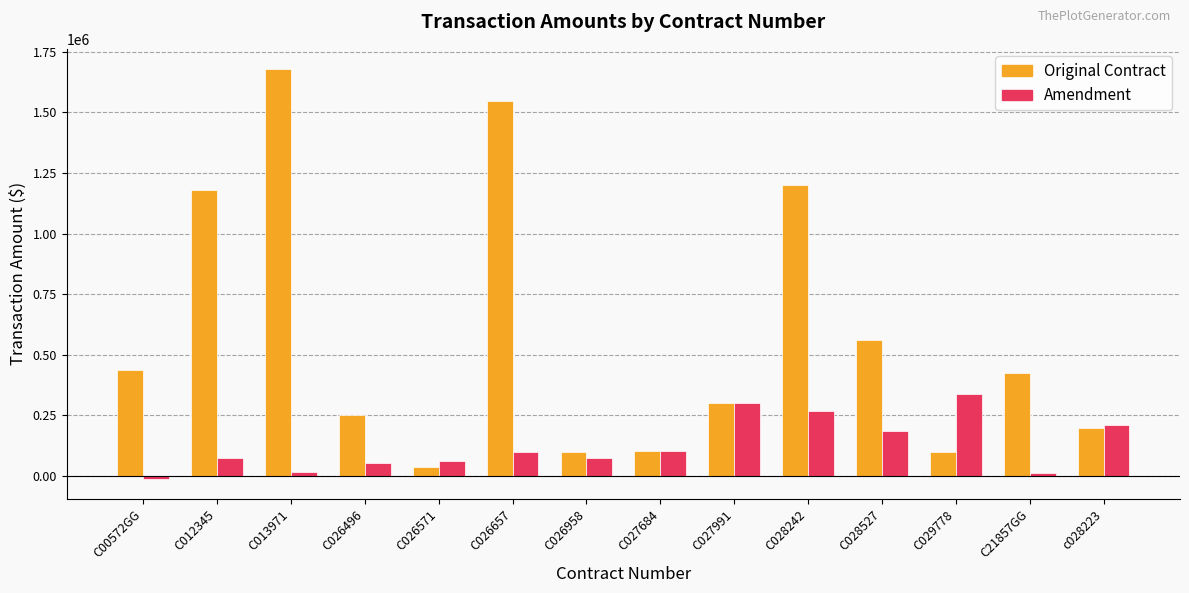

At how many categories does at least one series exceed 1534170?

2